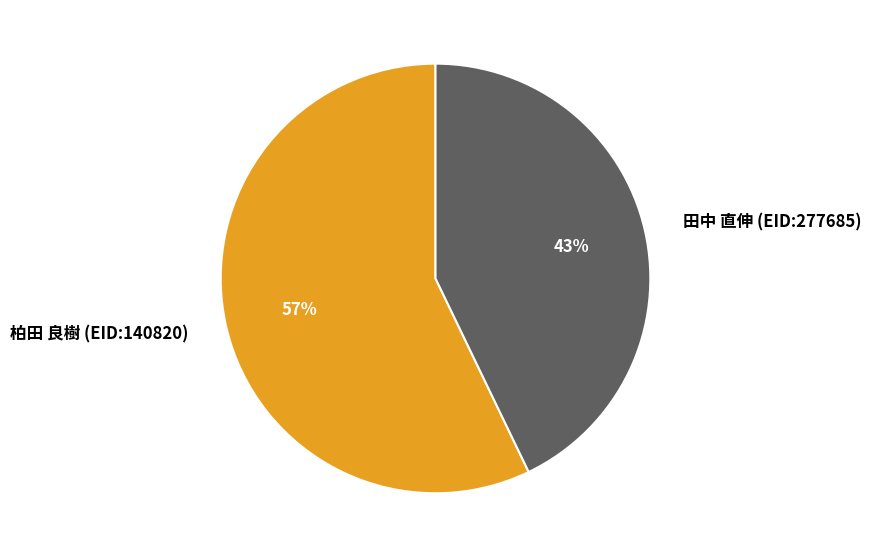

Count the number of slices in the pie.

2